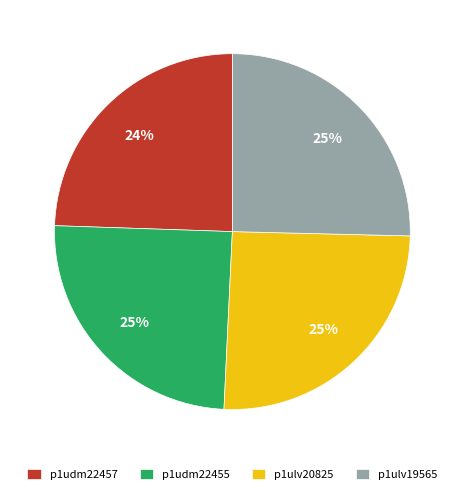

To the nearest percent, what is the difference between the largest and smallest slice percentages?

1%